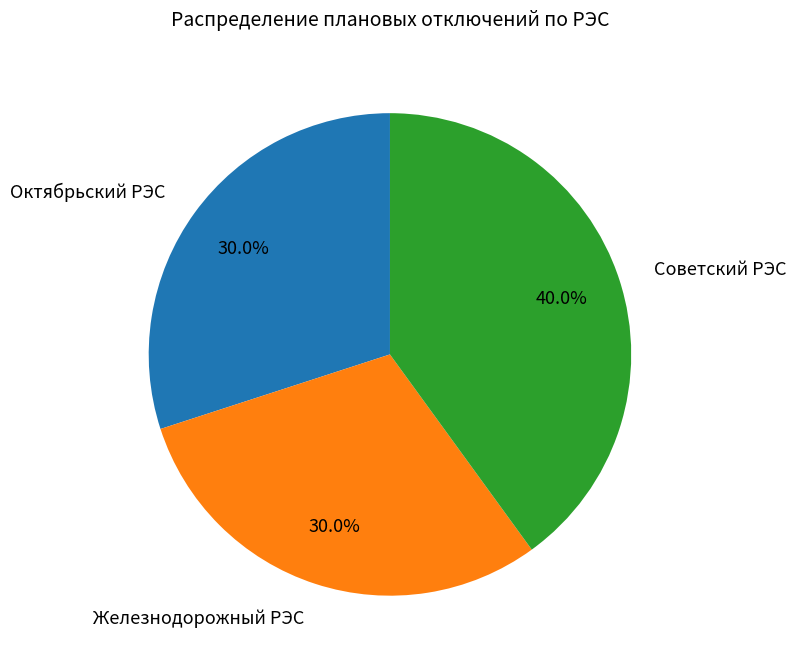

What percentage do Октябрьский РЭС and Советский РЭС together represent?

70.0%